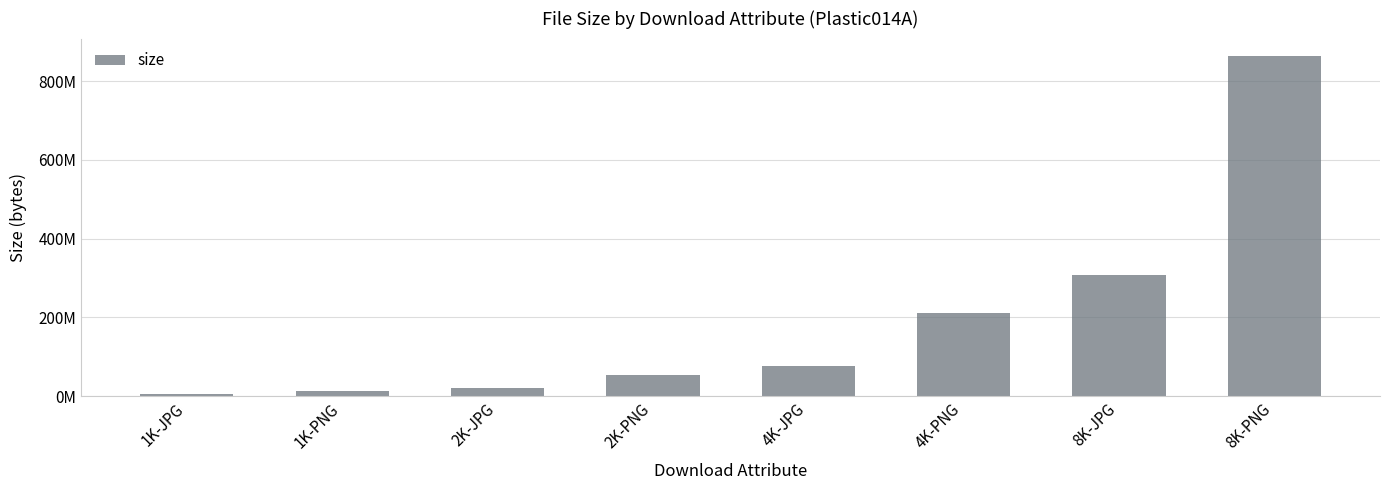

Between 1K-PNG and 8K-JPG, which is larger?

8K-JPG